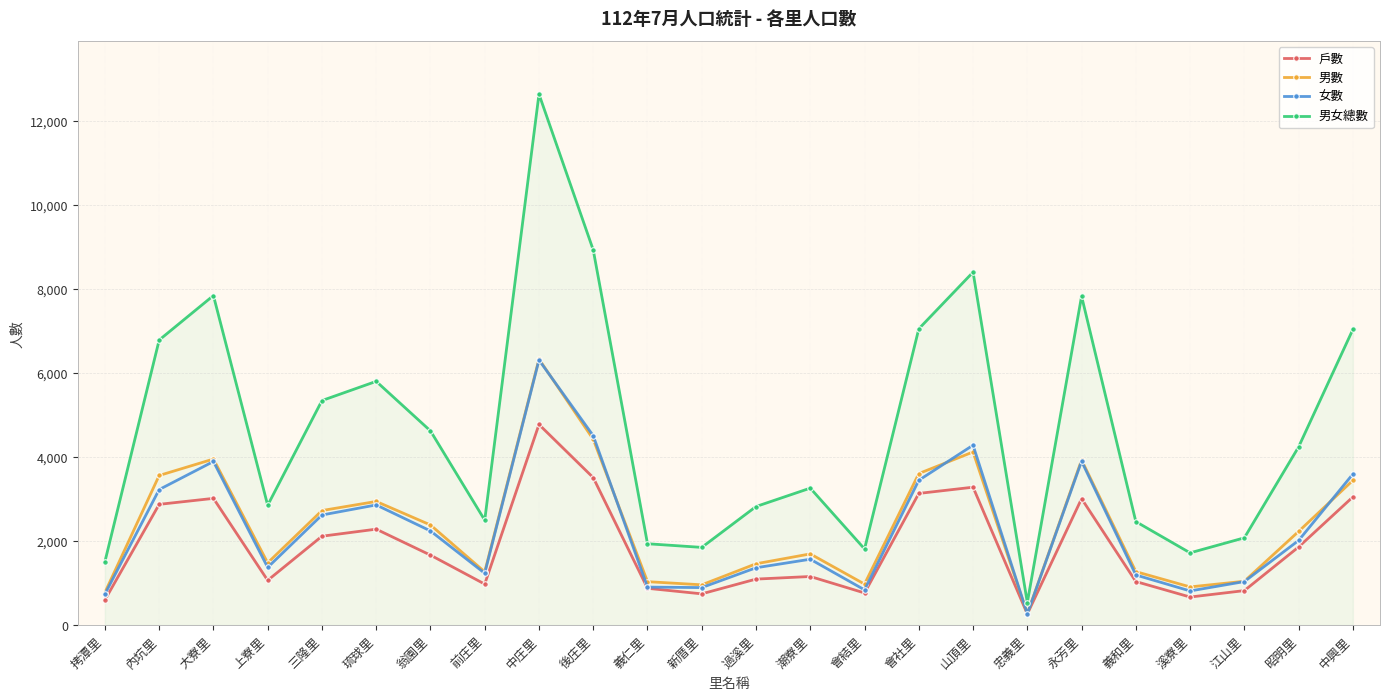

How many lines are shown in the chart?

4